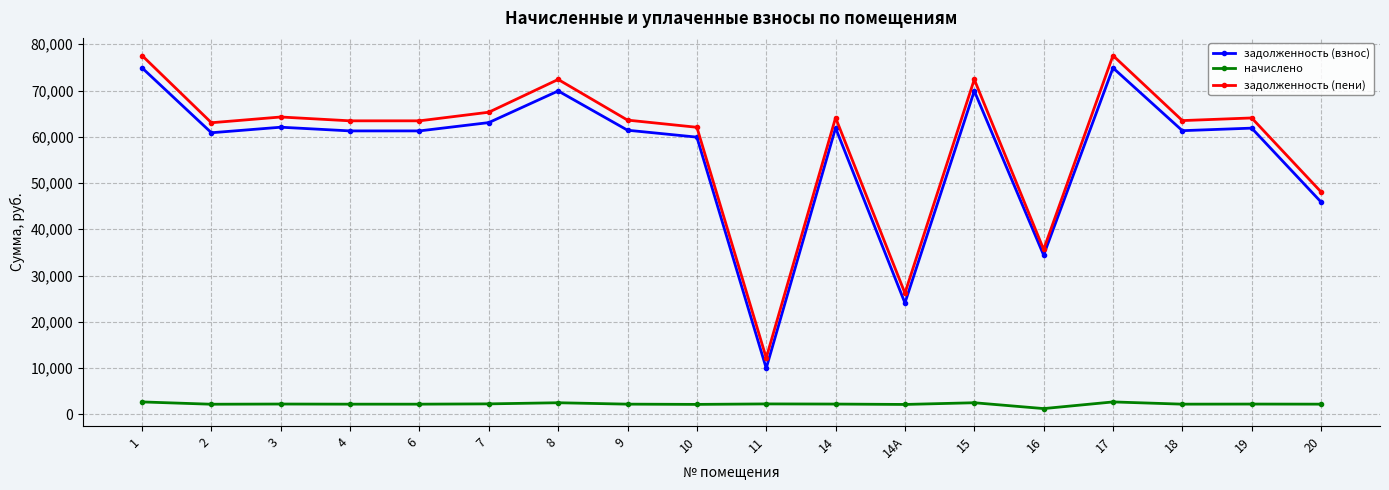

True or false: задолженность (взнос) has a value of 48900.9 at 16.

False